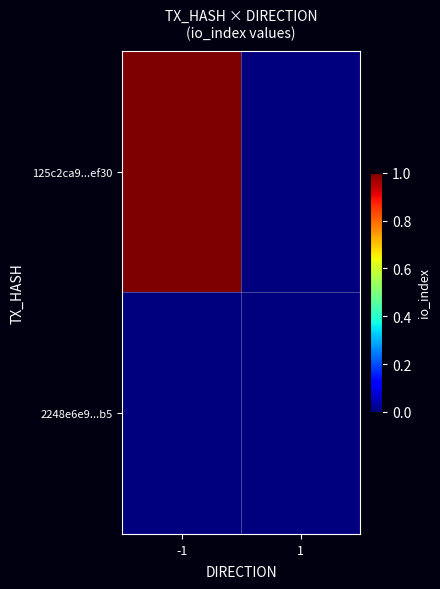

List the series in order of their peak value, lowest first.

2248e6e9...b5, 125c2ca9...ef30